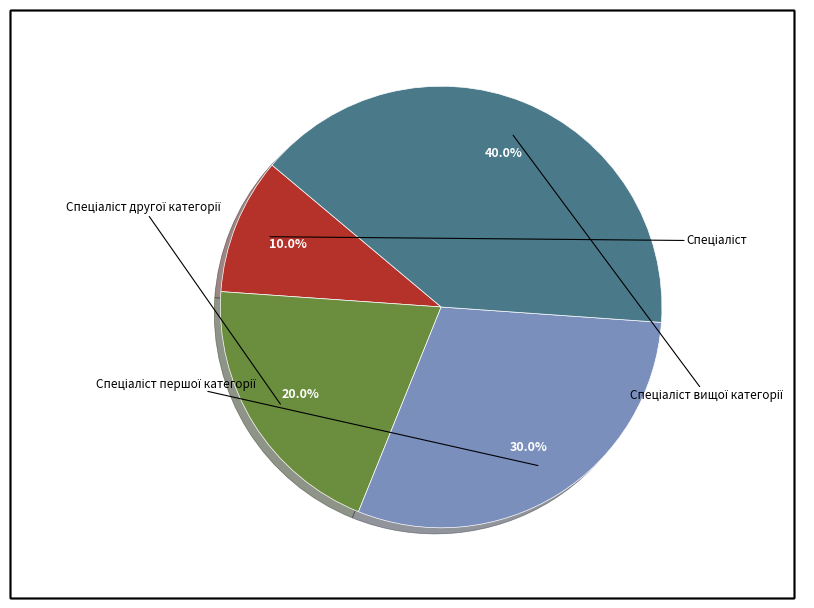

Does Спеціаліст вищої категорії represent more than half of the total?

No